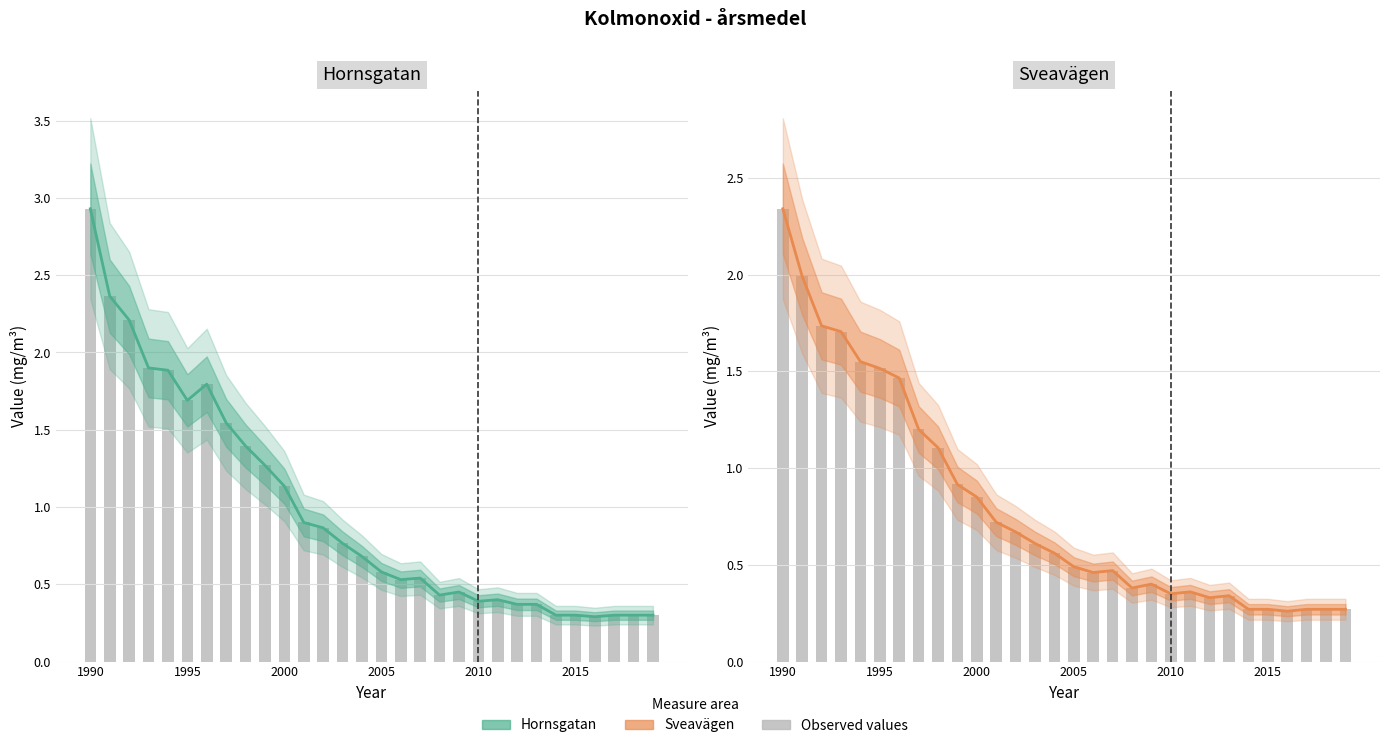

Are the bars horizontal?

No